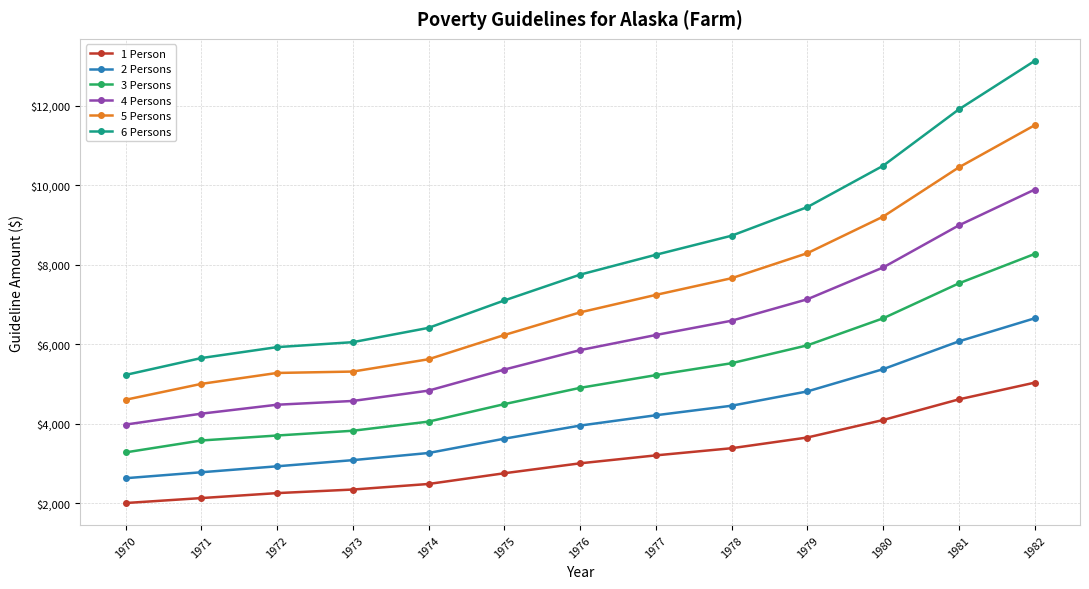

What is the difference between the maximum and second lowest values in the 1 Person series?

2905